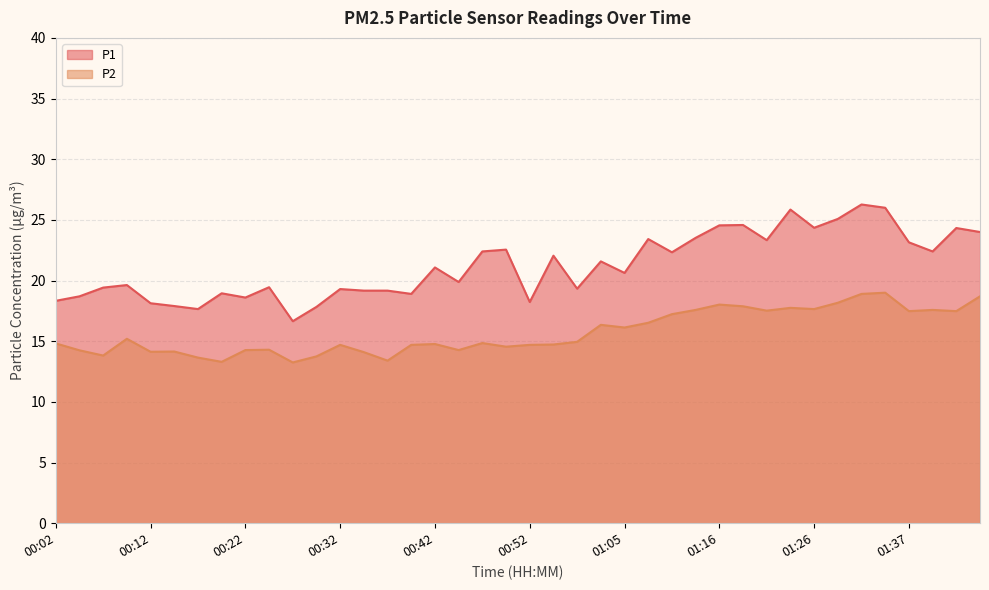

Rank the categories by P1 value from lowest to highest.

00:27, 00:17, 00:30, 00:14, 00:12, 00:52, 00:02, 00:22, 00:04, 00:40, 00:19, 00:35, 00:37, 00:32, 01:00, 00:07, 00:24, 00:09, 00:45, 01:05, 00:42, 01:02, 00:57, 01:10, 00:47, 01:39, 00:50, 01:37, 01:21, 01:07, 01:13, 01:44, 01:42, 01:26, 01:16, 01:18, 01:29, 01:24, 01:34, 01:32